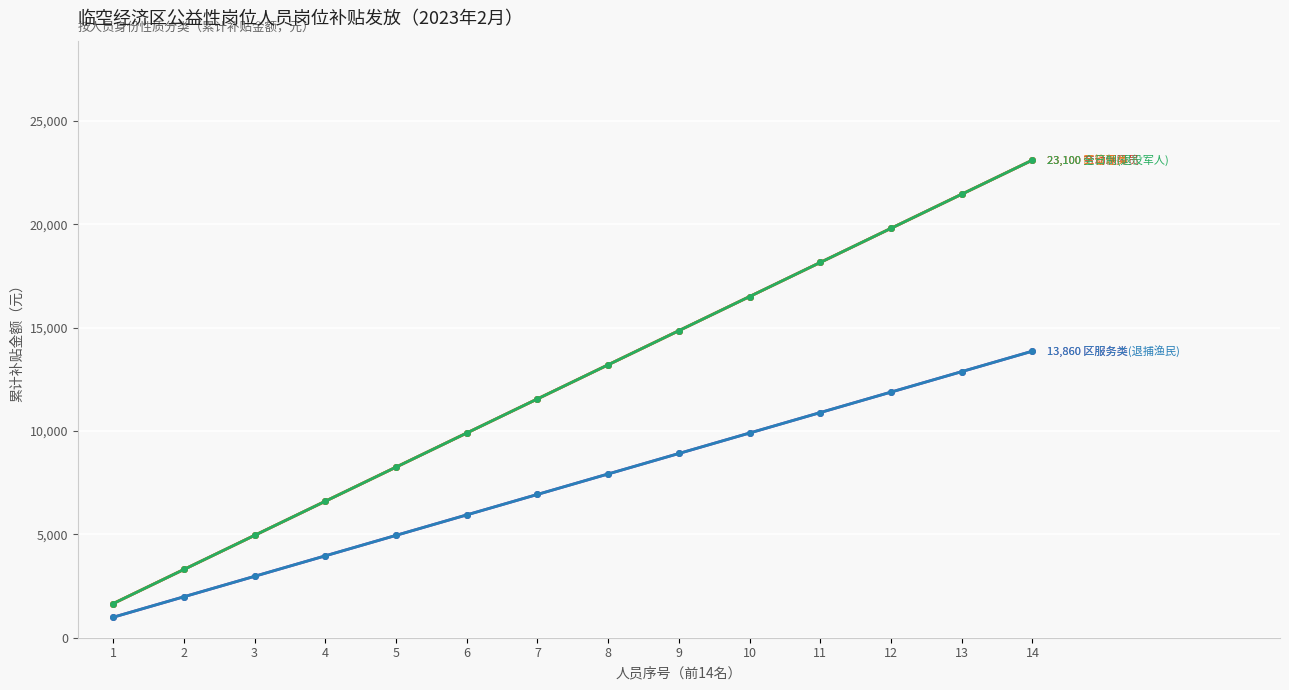

Does the chart have visible grid lines?

Yes